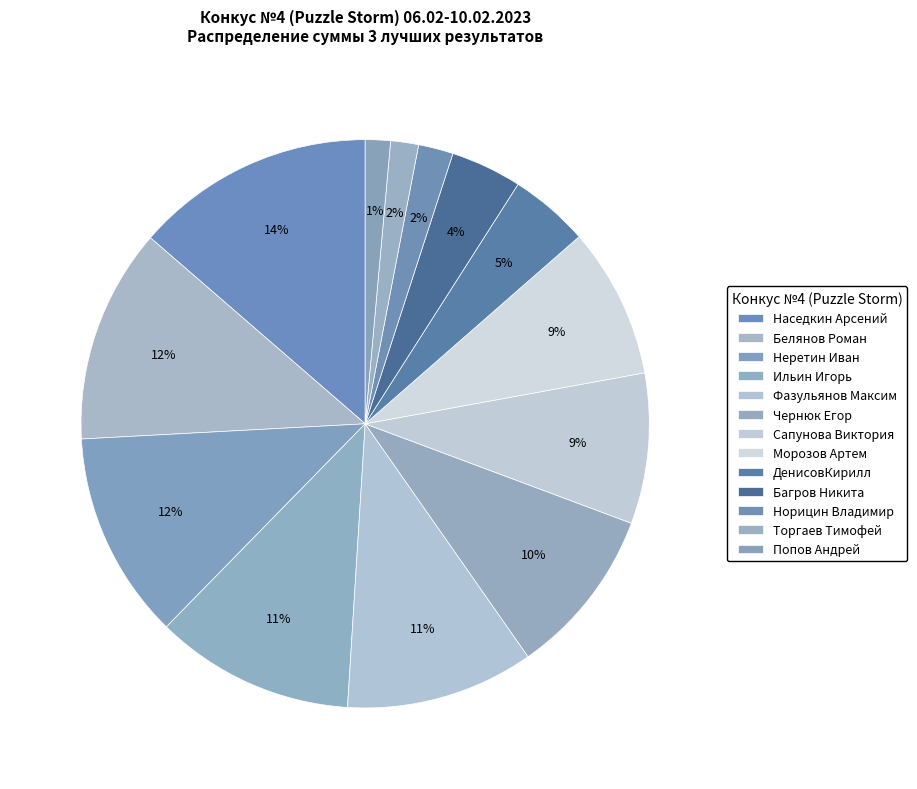

To the nearest percent, what is the difference between the Неретин Иван and Торгаев Тимофей slice percentages?

10%